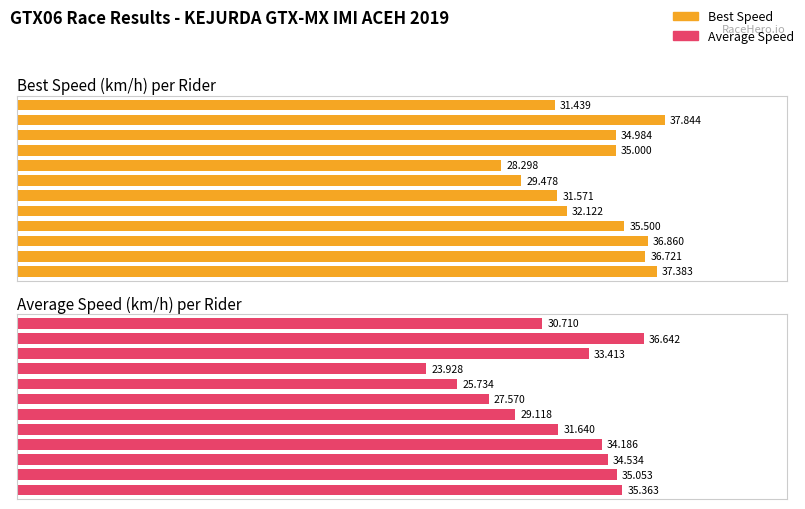

At 9, list the series in order from smallest to largest.

Average Speed, Best Speed